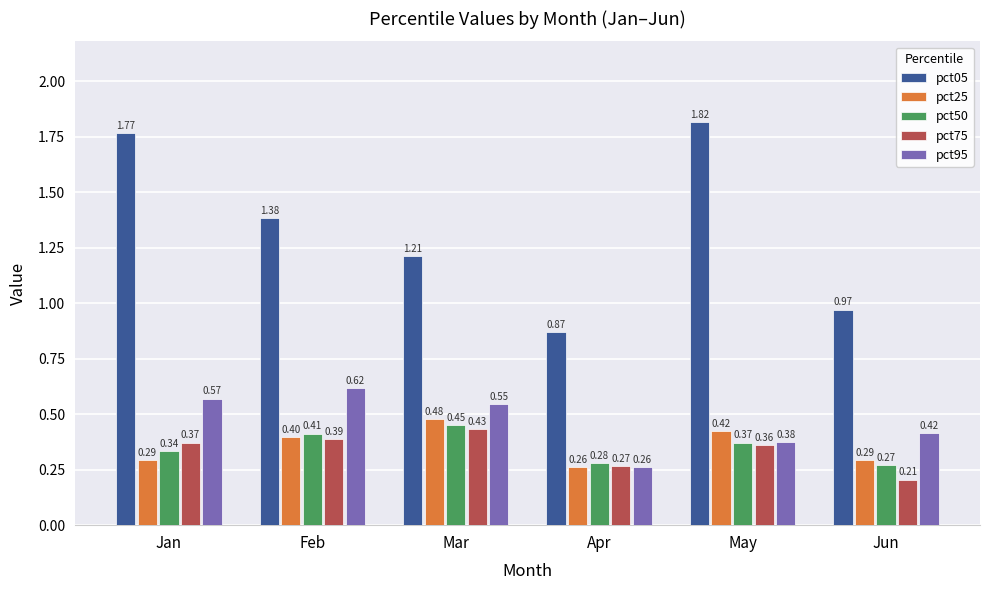

At which label does pct50 reach its minimum?

Jun